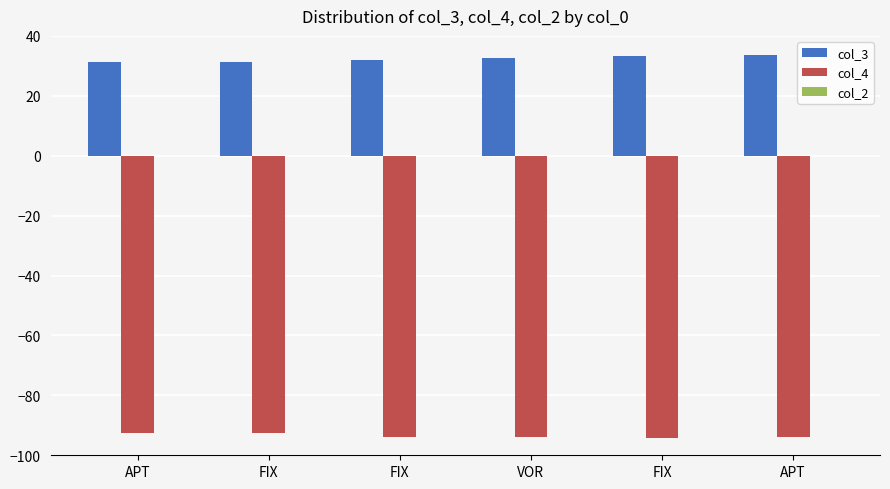

At which label does col_4 first exceed -93?

APT